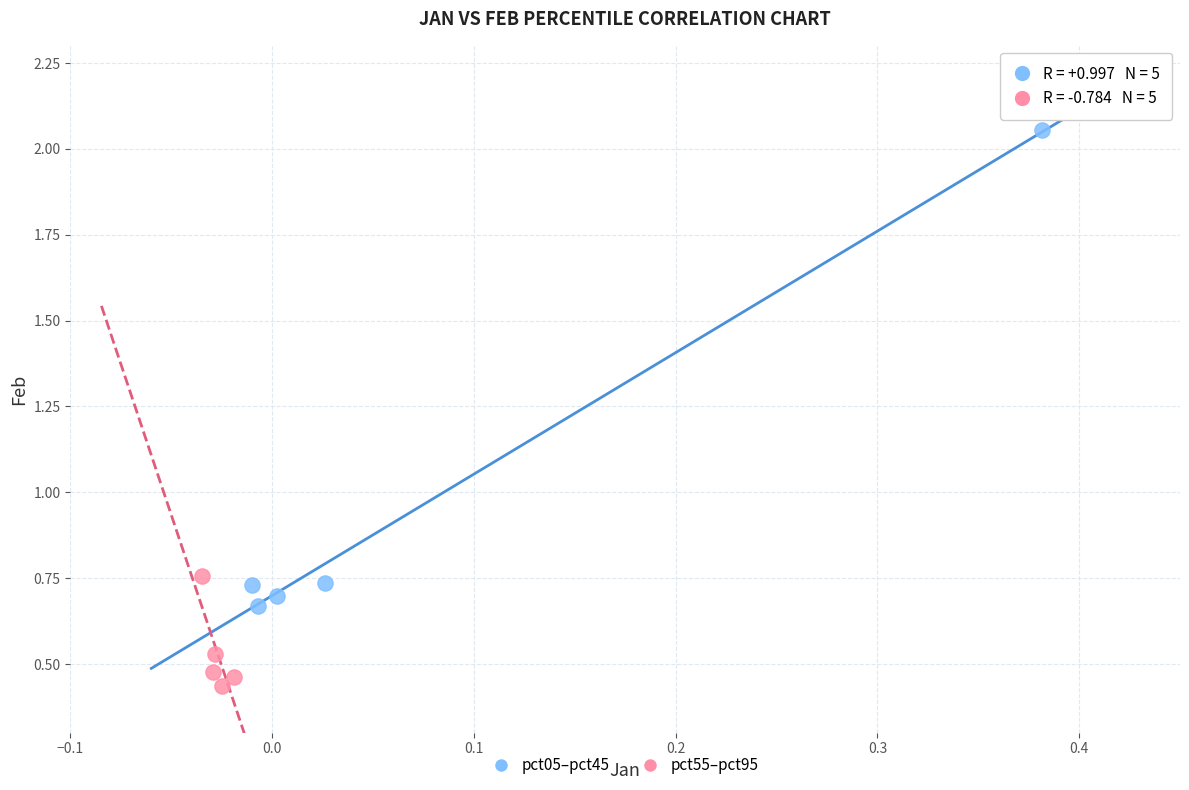

Which series contains the highest Y value?

pct05–pct45